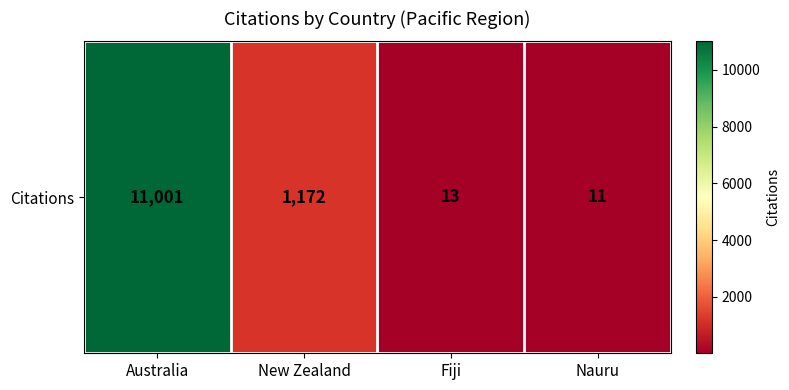

At which label is the value closest to 5506?

New Zealand